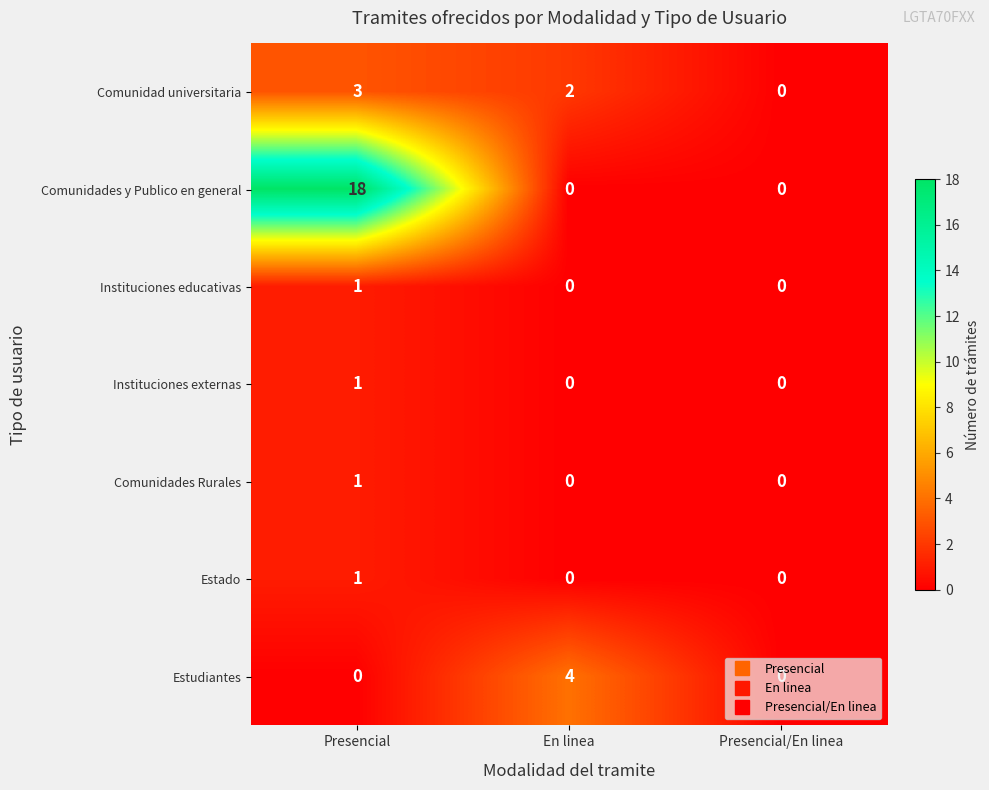

Which series has the largest total across all categories?

Comunidades y Publico en general